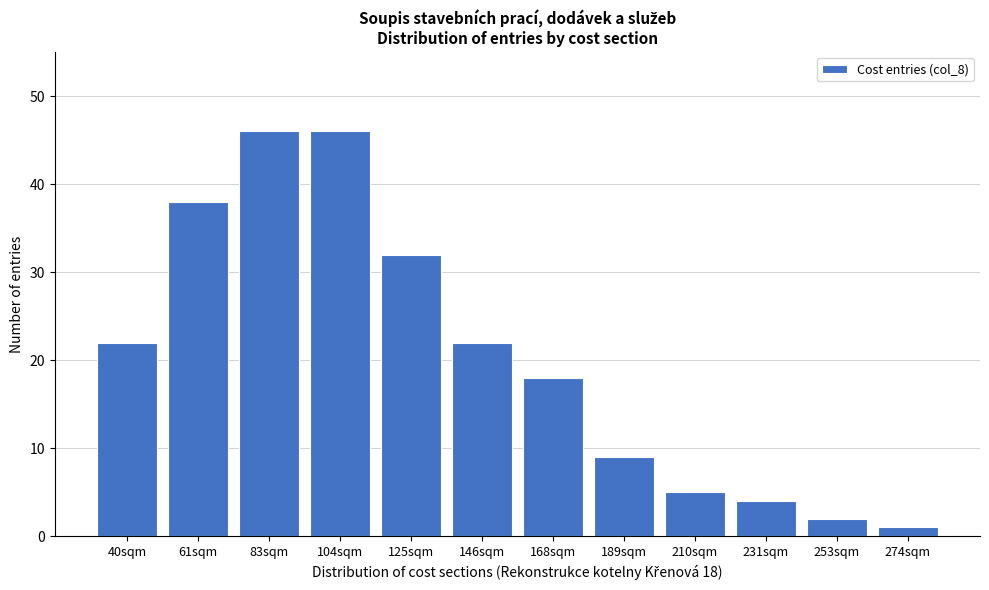

Reading right to left, what are all the values shown in this chart?

274sqm=1	253sqm=2	231sqm=4	210sqm=5	189sqm=9	168sqm=18	146sqm=22	125sqm=32	104sqm=46	83sqm=46	61sqm=38	40sqm=22